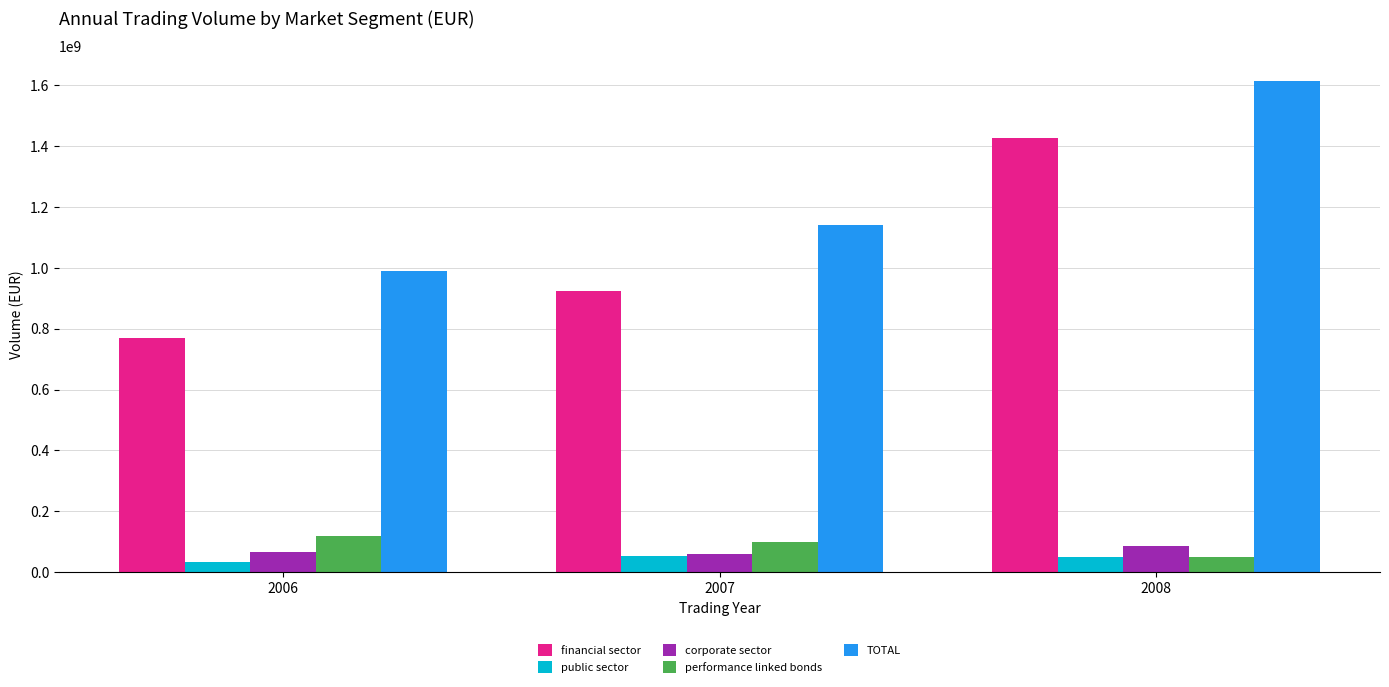

Which series has the largest range (max minus min)?

financial sector